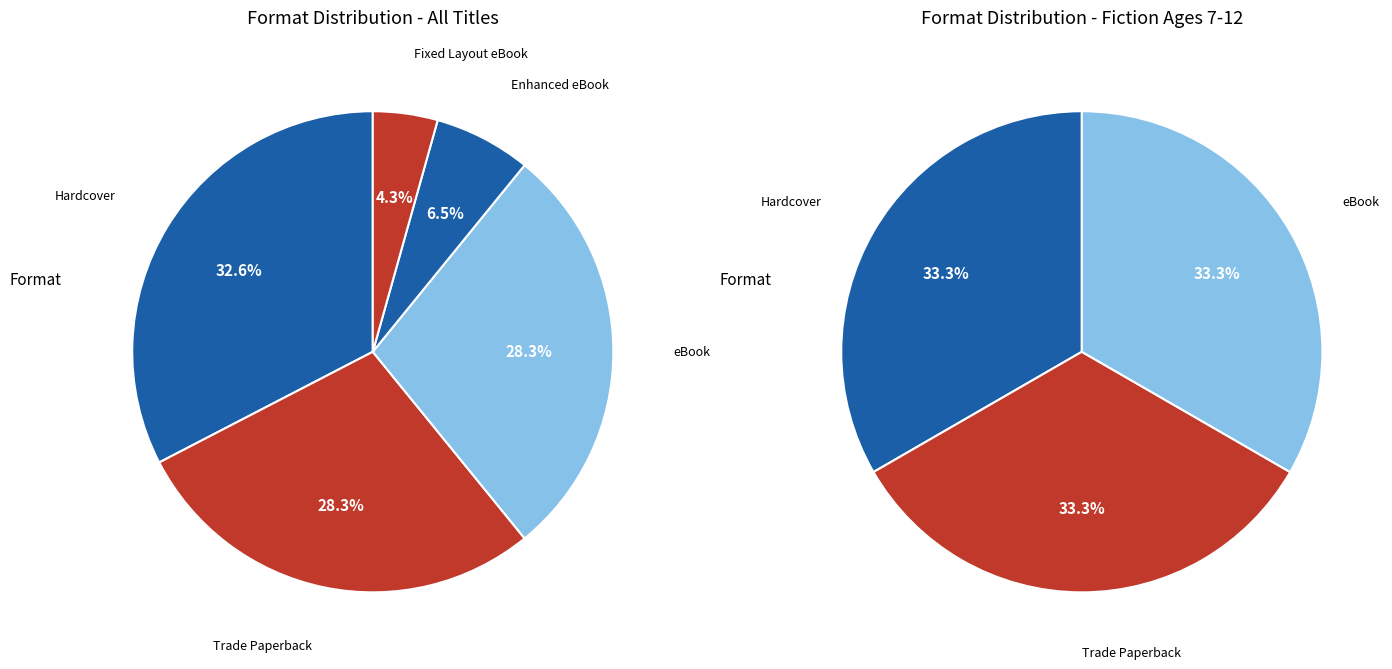

Does Fixed Layout eBook account for over 50% of the chart?

No